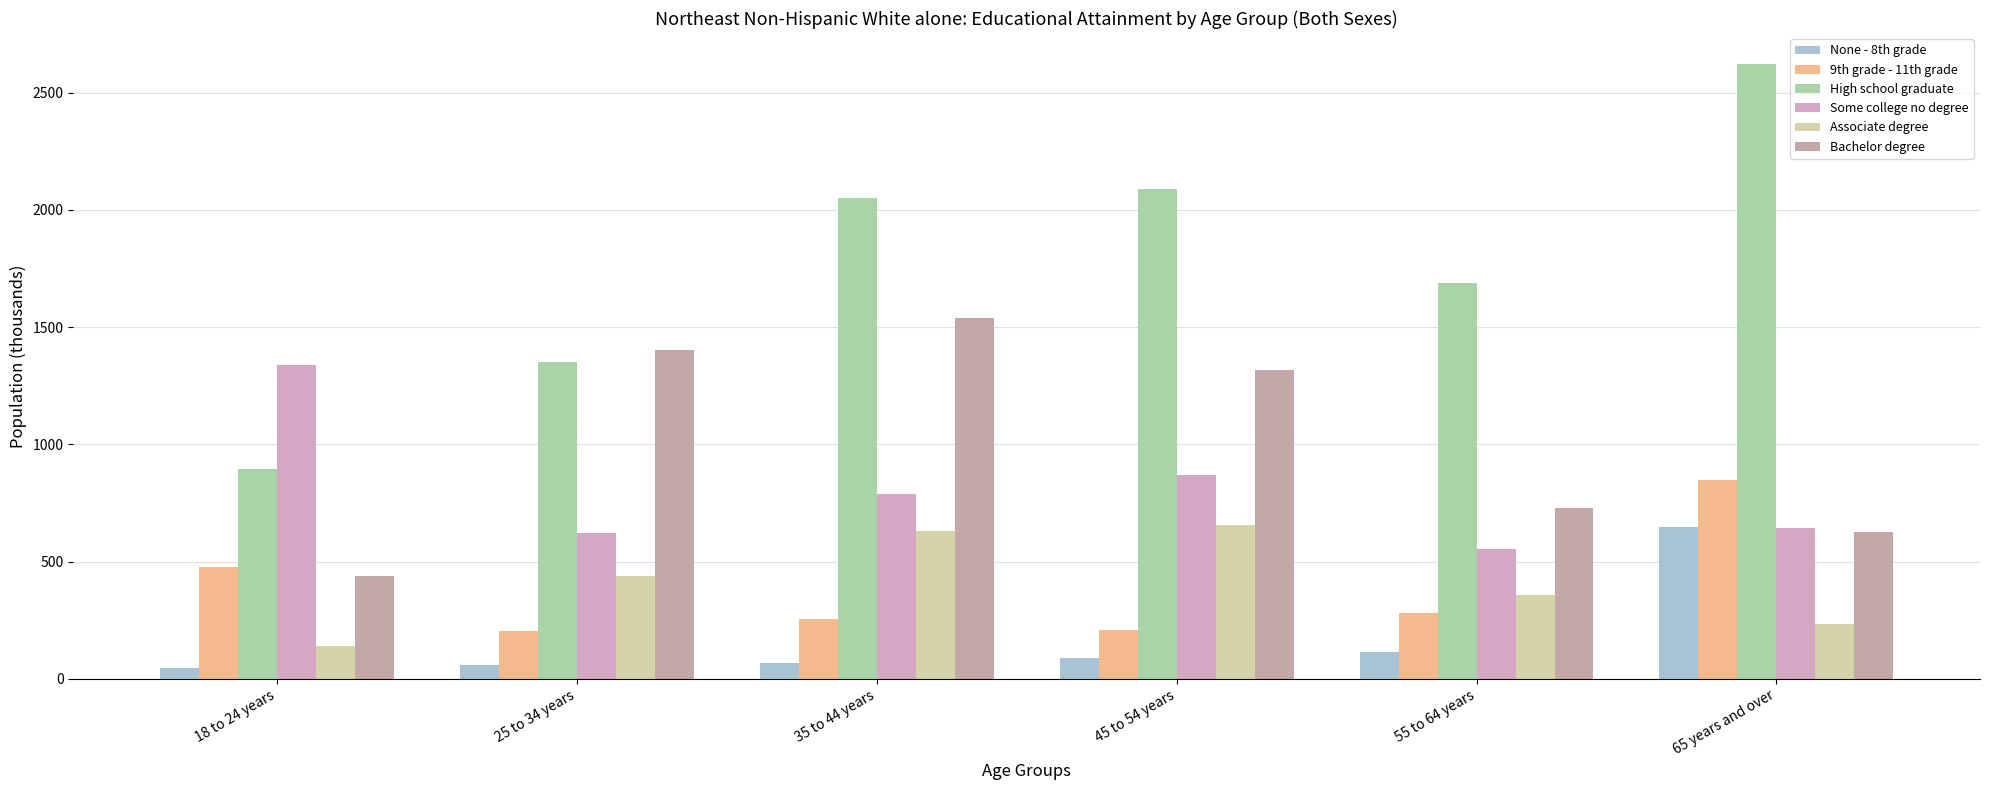

What is the sum of all Some college no degree values?

4819